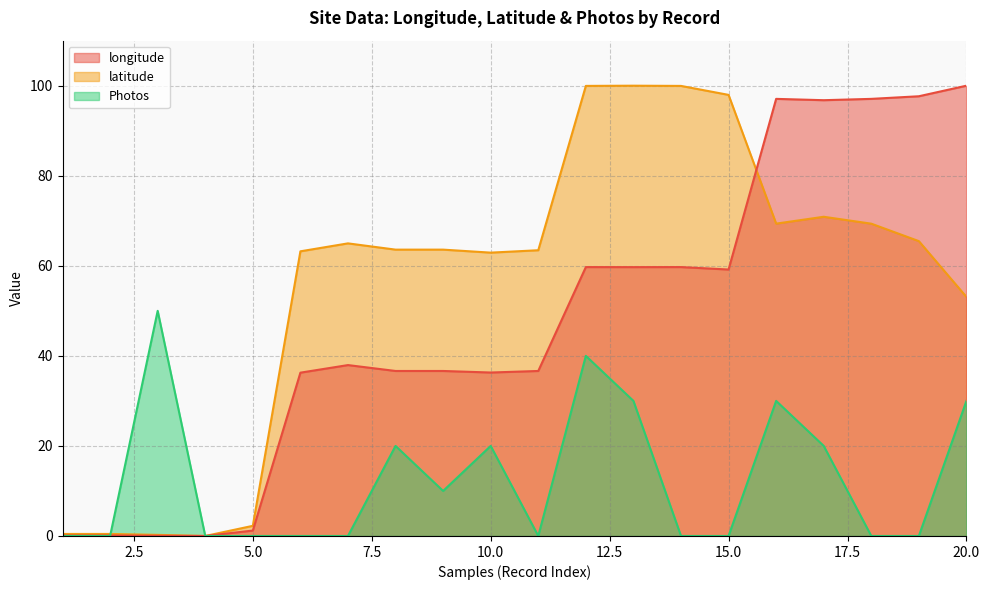

Which has a higher value, 12 or 2?

12